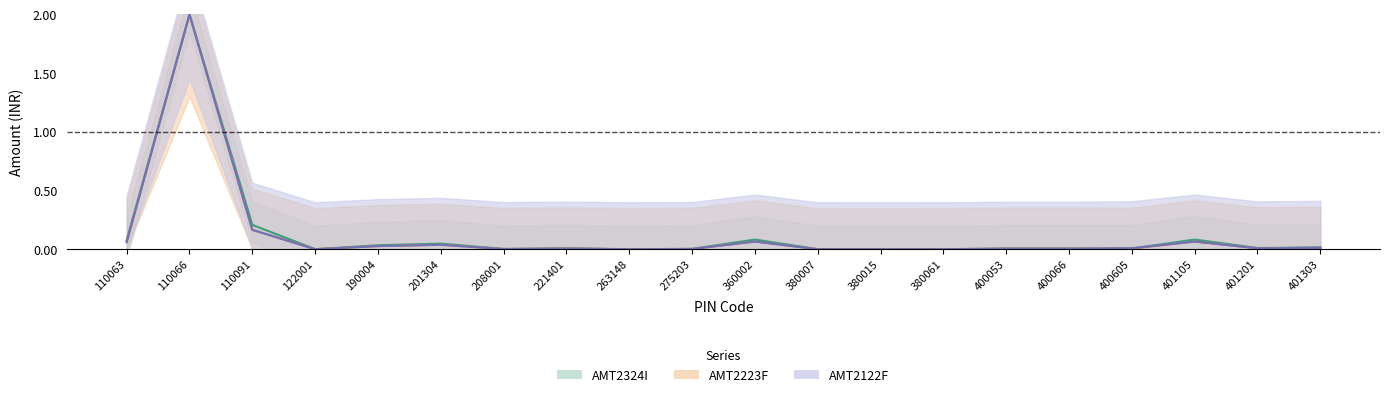

Where is AMT2324I nearest to the value 1?

110091